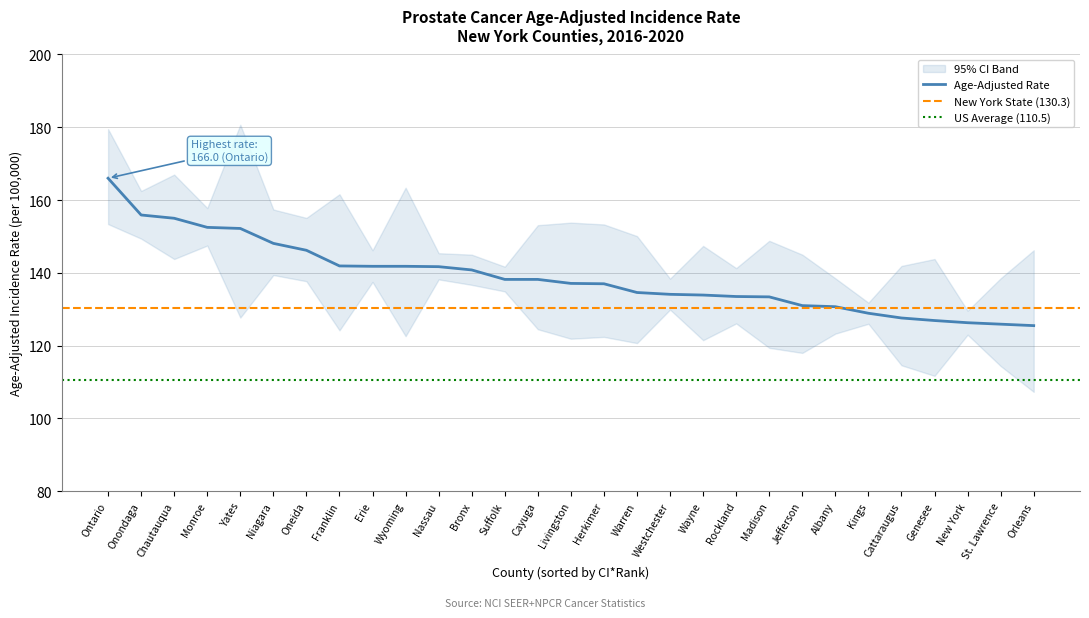

True or false: Age-Adjusted Rate and Upper 95% CI intersect in this chart.

False